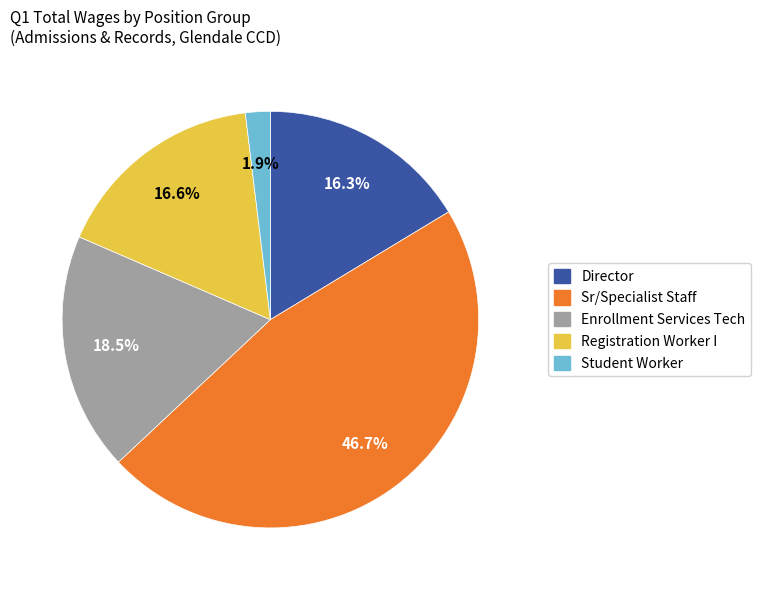

Does any single category account for the majority?

No